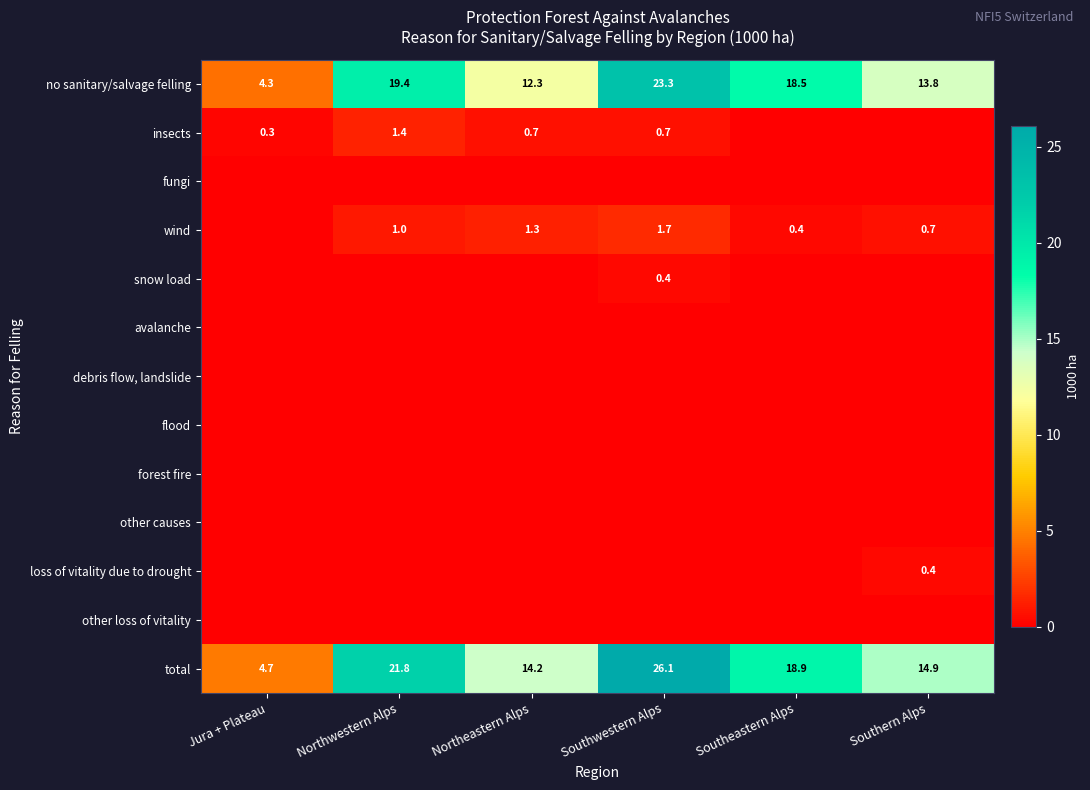

What is the difference between the highest and lowest values at Northeastern Alps?

14.2